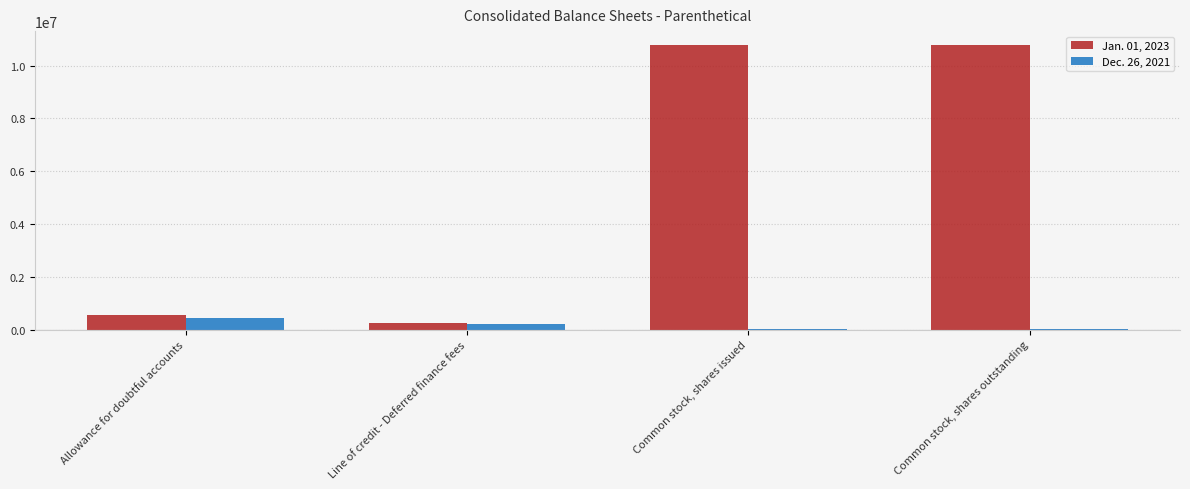

What are all the series names shown in the legend?

Jan. 01, 2023, Dec. 26, 2021